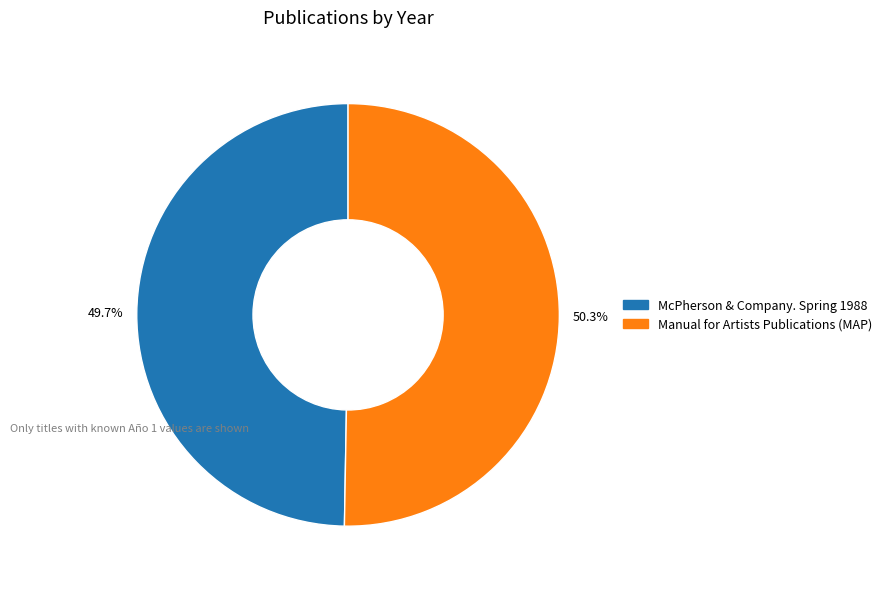

To the nearest percent, what portion does McPherson & Company. Spring 1988 represent?

50%